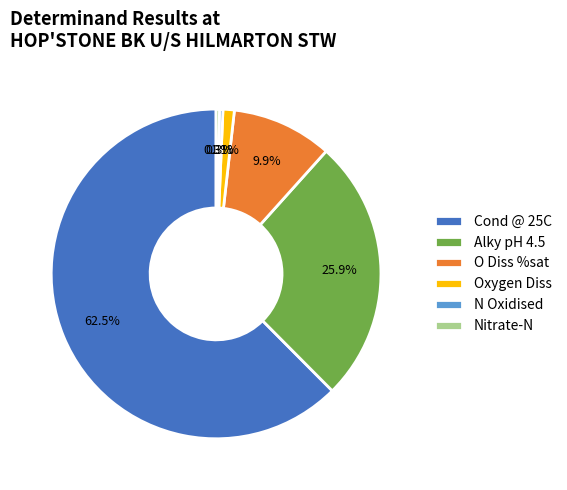

Approximately how many times larger is the value at Alky pH 4.5 compared to O Diss %sat?

2.6